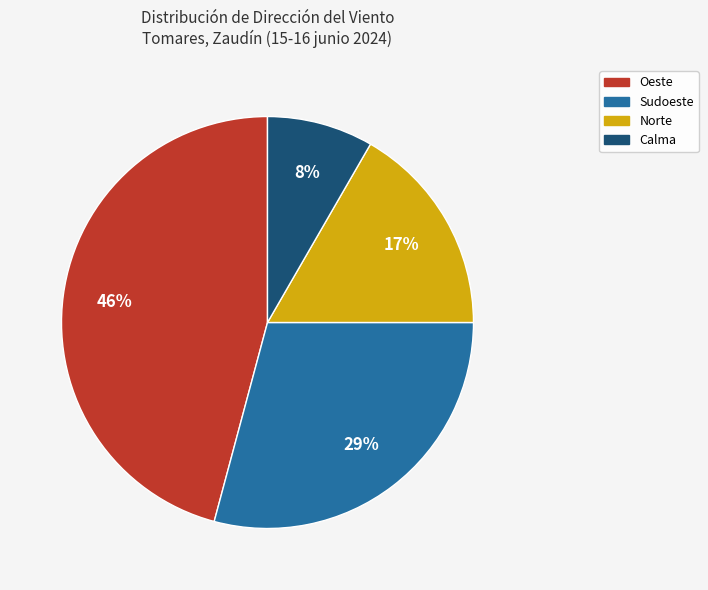

To the nearest percent, what percentage of the pie is Oeste?

46%